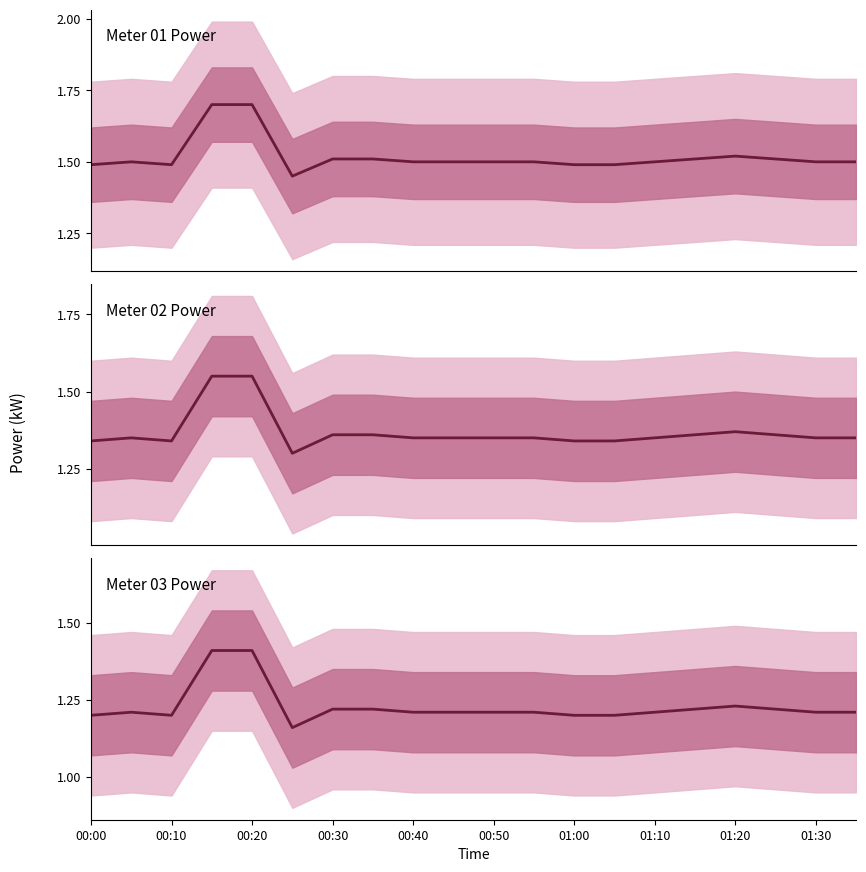

What is the value of the Meter 03 Power point at the 12th from the left?

1.2